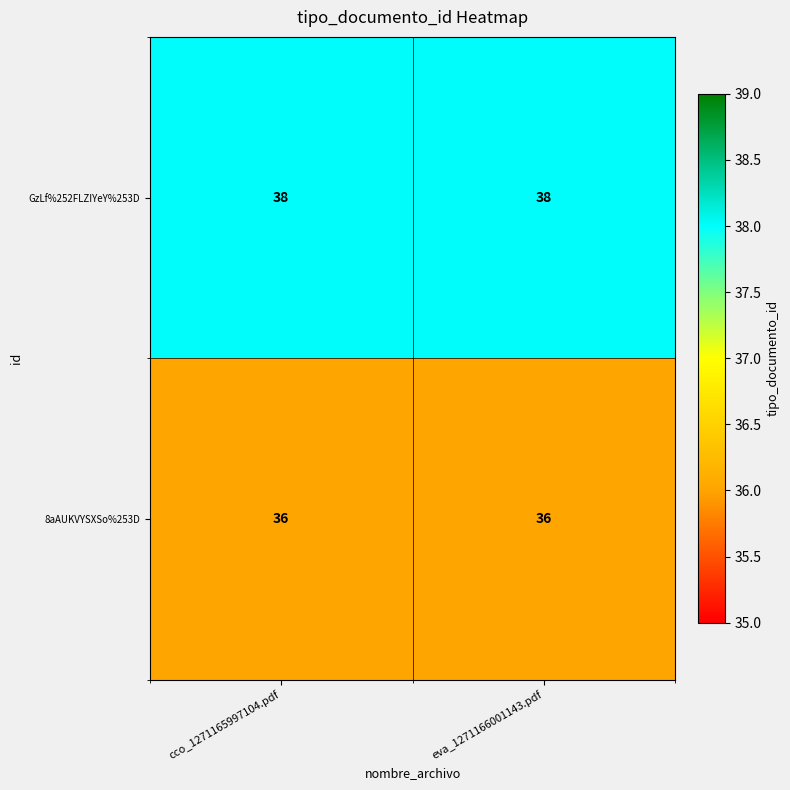

Which series has the largest total across all categories?

GzLf%252FLZIYeY%253D